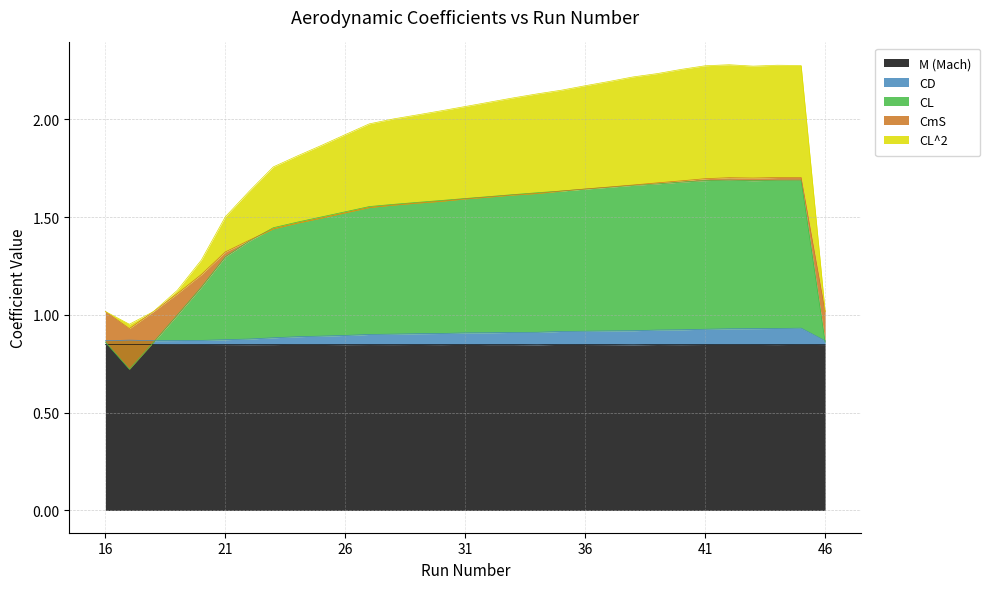

True or false: CL has more than 2 interior local peaks.

False